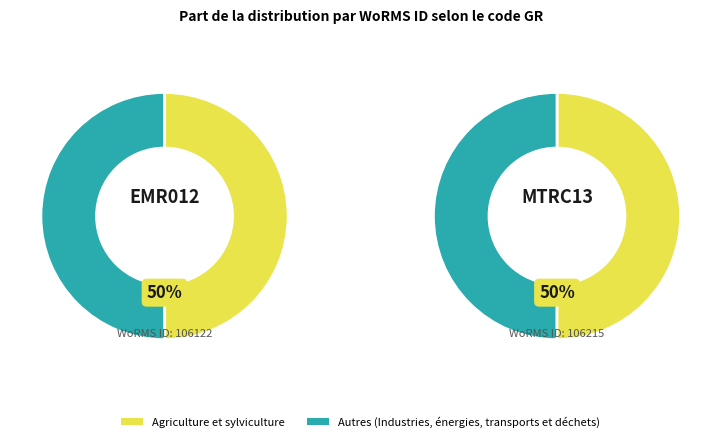

What portion of the pie excludes EMR012?

50.0%